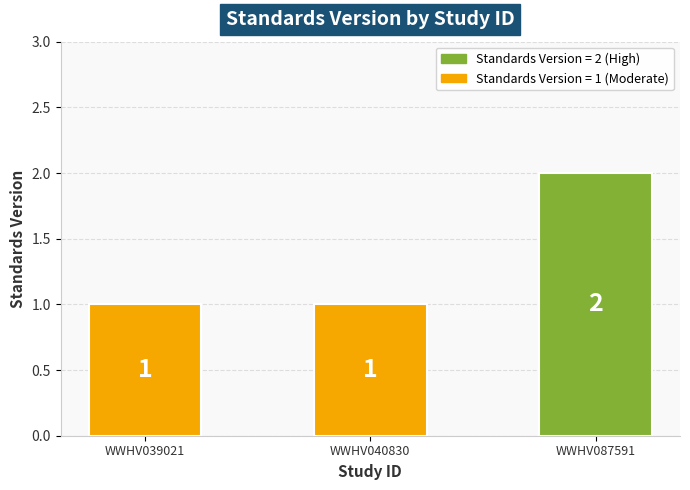

What is the minimum value shown in the chart?

1